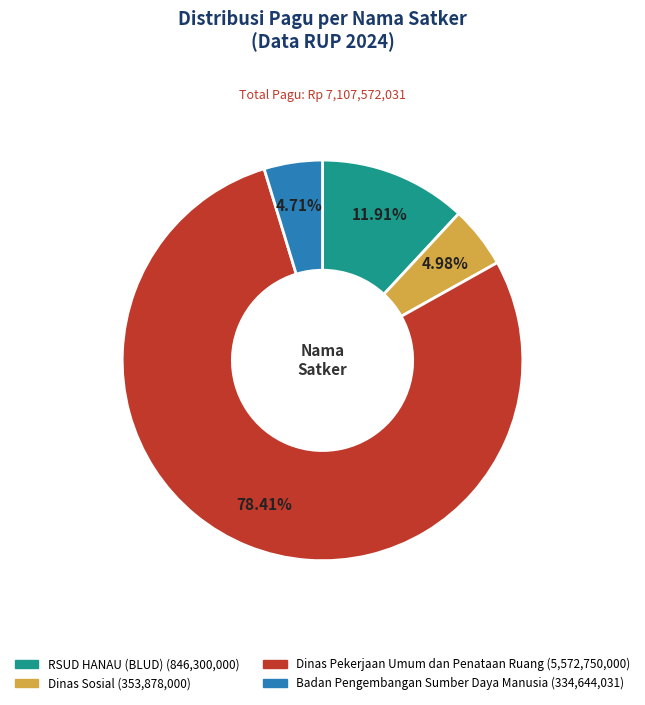

Does any single category account for the majority?

Yes